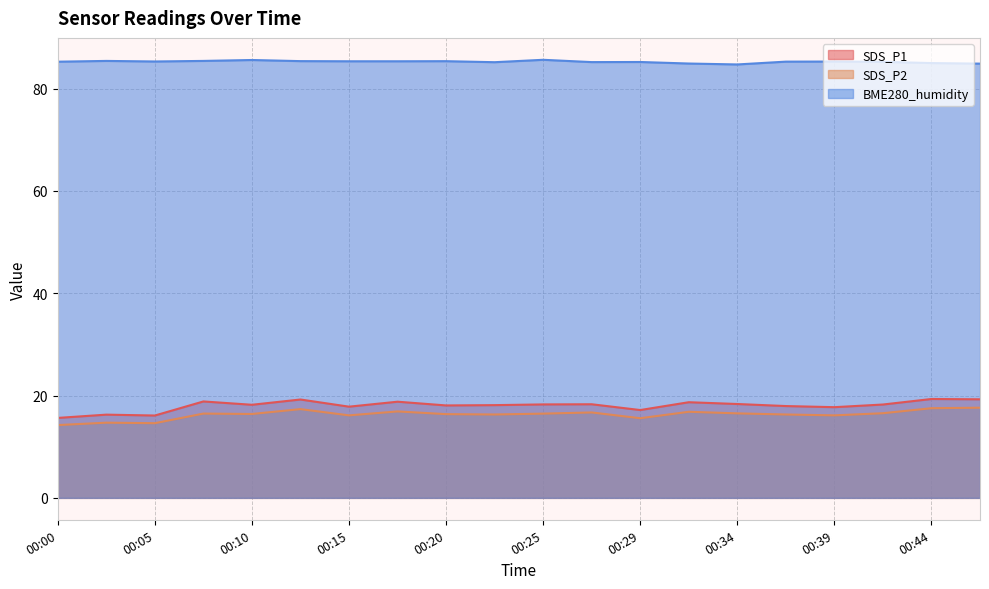

What is the difference between the maximum and minimum values in the SDS_P2 series?

3.4